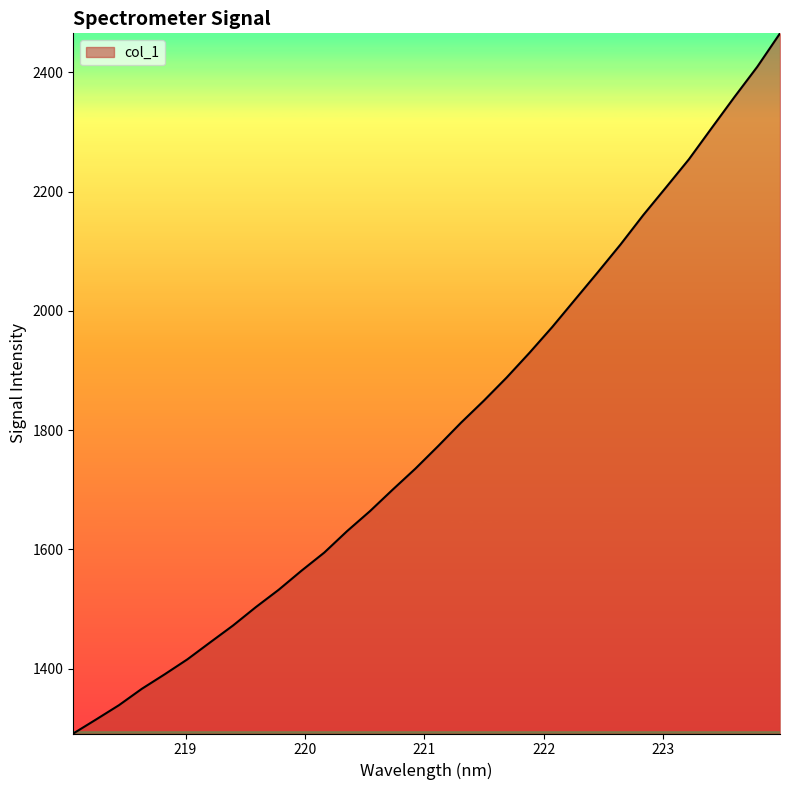

What is the minimum value shown in the chart?

1291.3